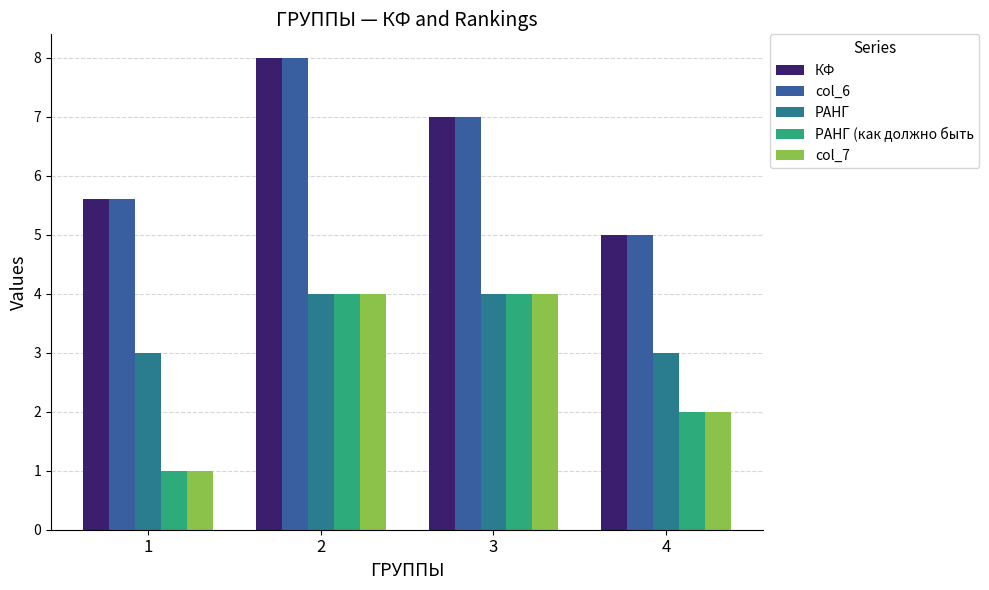

How many bars are there in total?

20